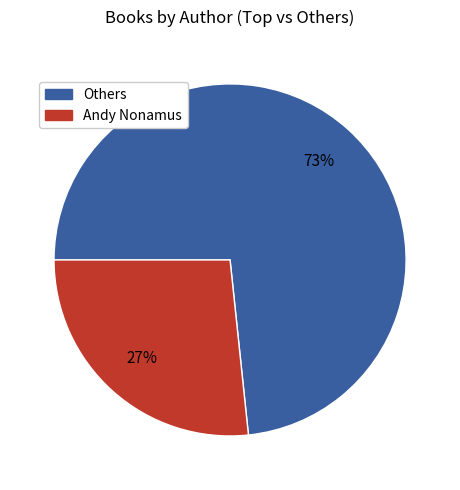

Is there a majority slice in this chart?

Yes